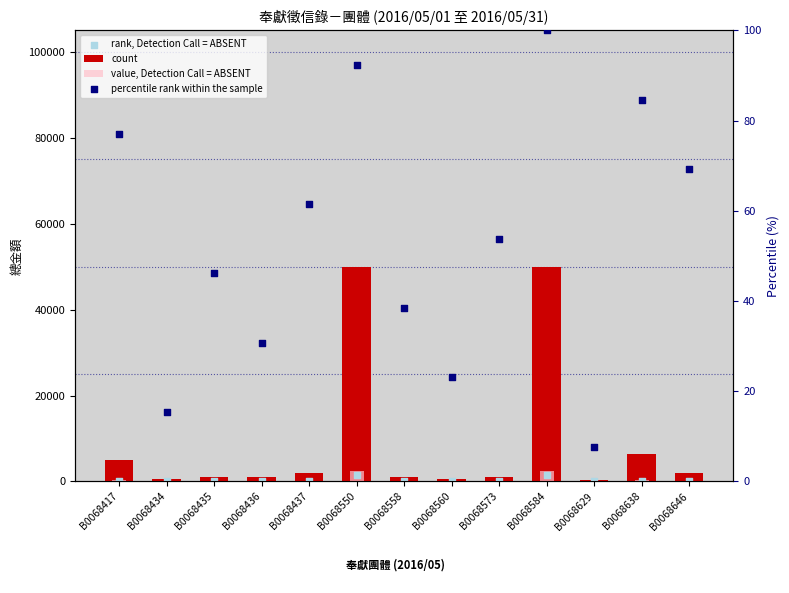

At how many categories does at least one series exceed 18482?

2